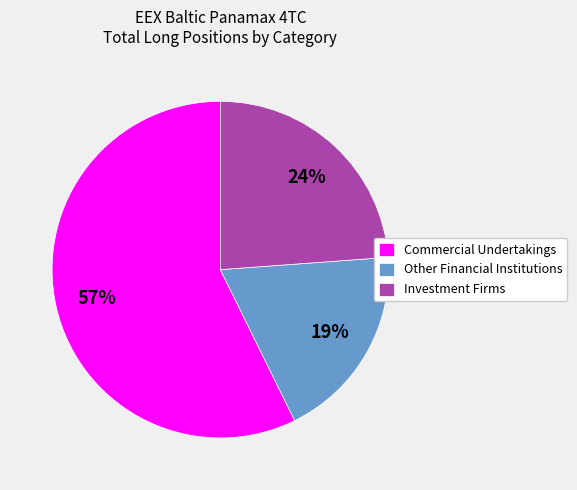

To the nearest percent, what portion does Investment Firms represent?

24%